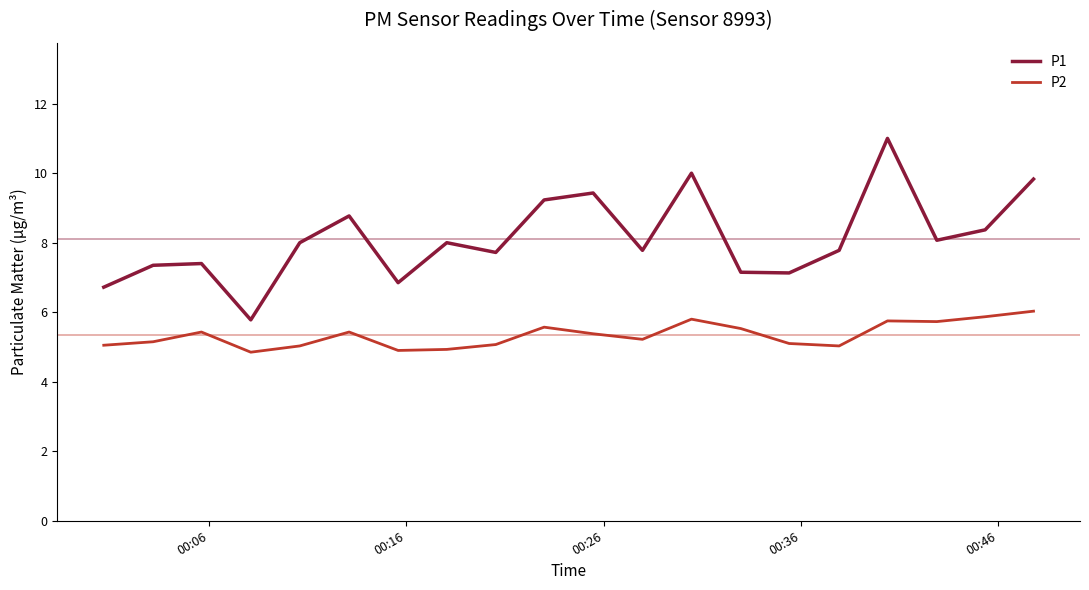

What are all the series names shown in the legend?

P1, P2